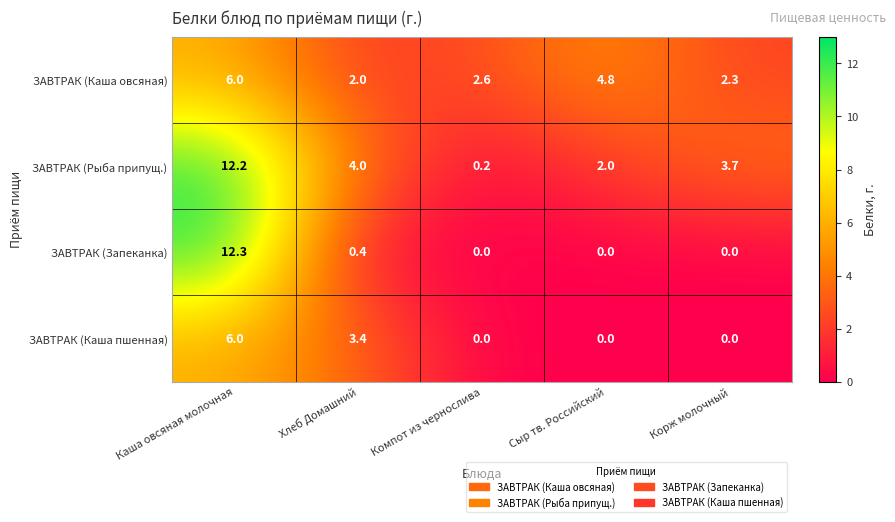

What is the maximum value for ЗАВТРАК (Каша овсяная)?

6.0